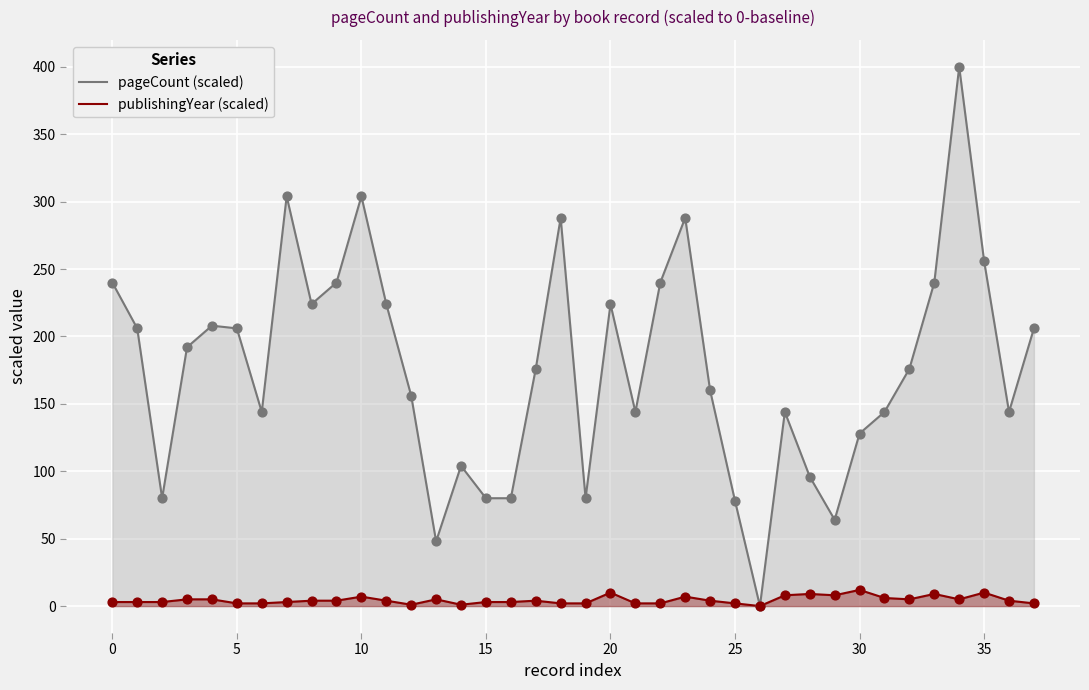

Which series has the largest total across all categories?

pageCount (scaled)